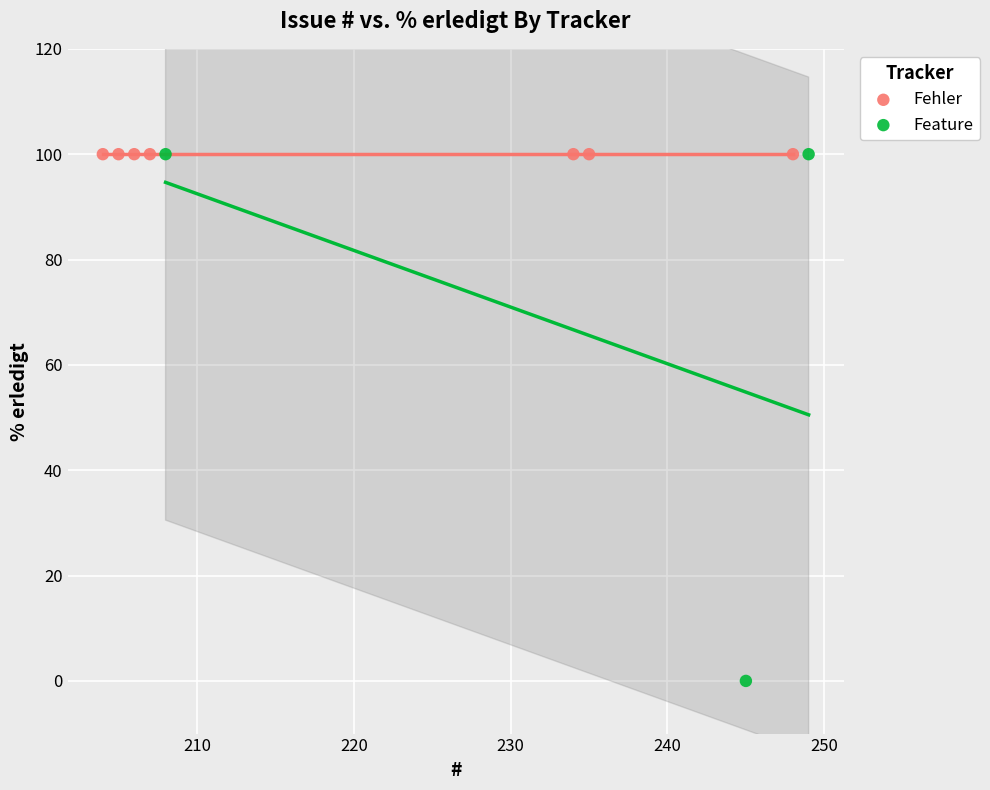

Which series reaches the minimum Y coordinate?

Feature